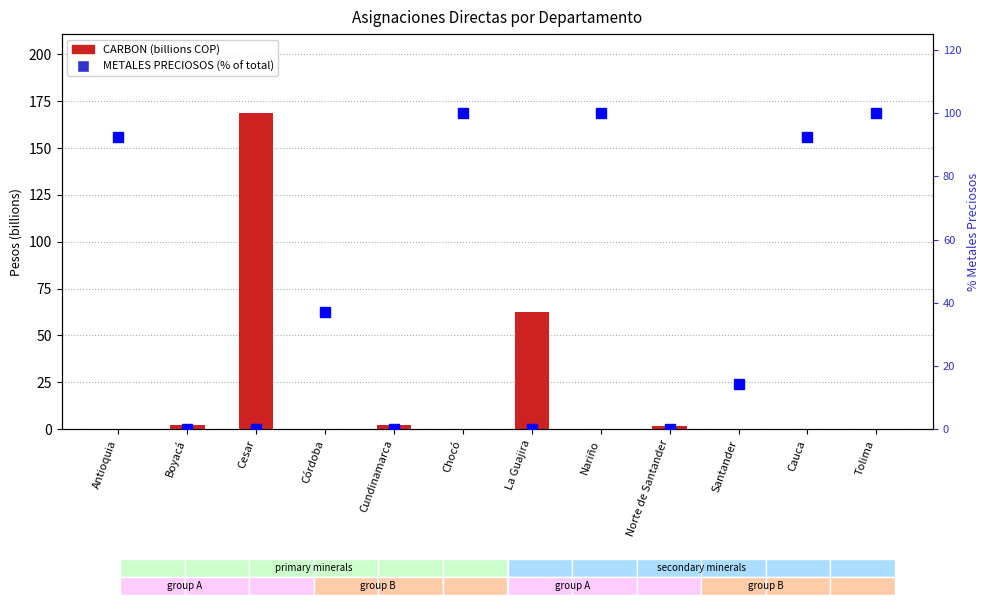

What is the difference between the maximum and minimum values in the CARBON series?

168.7